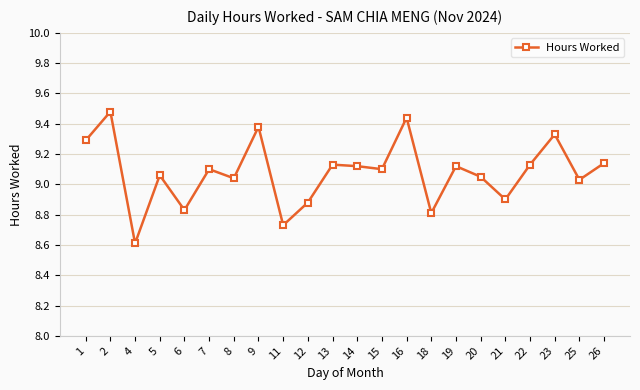

What is the smallest value displayed?

8.6